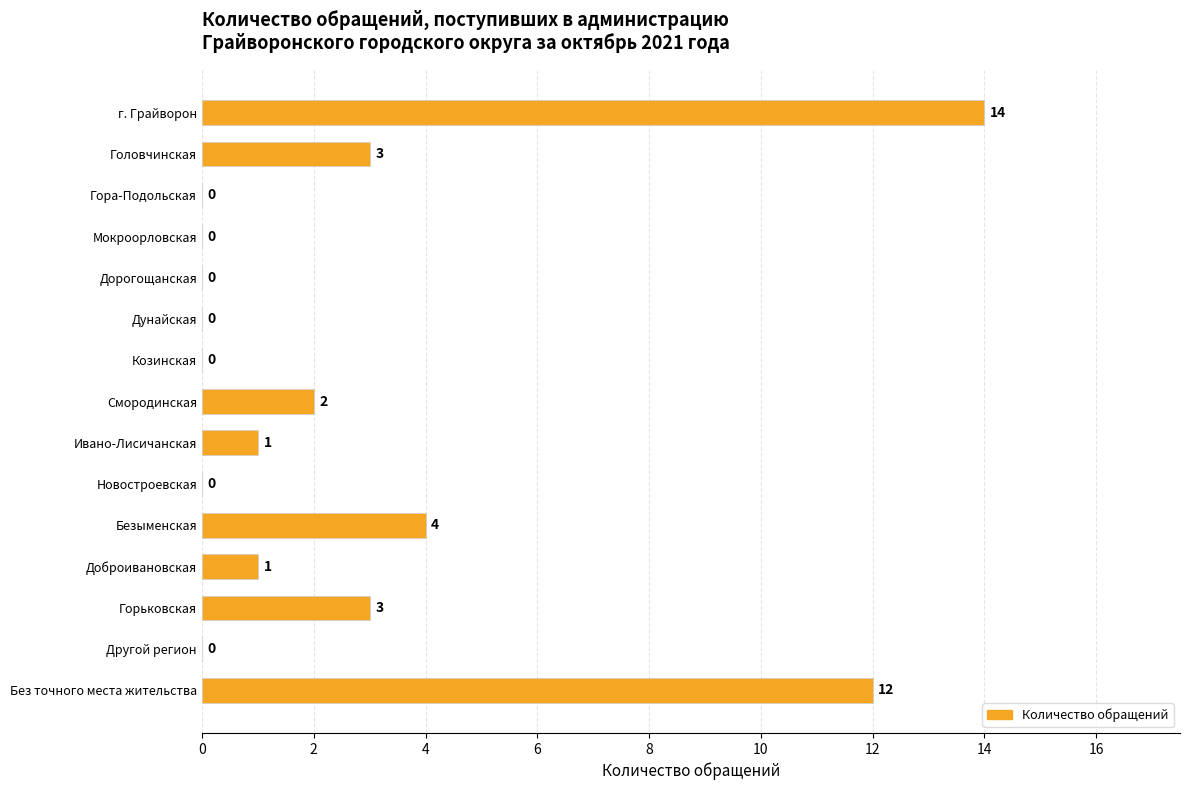

How many positive values are there?

8